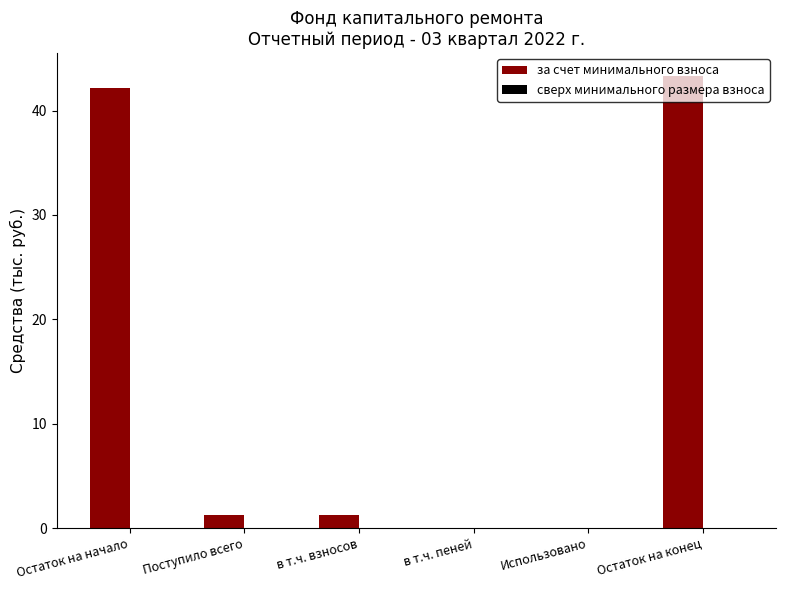

Are the bars horizontal?

No